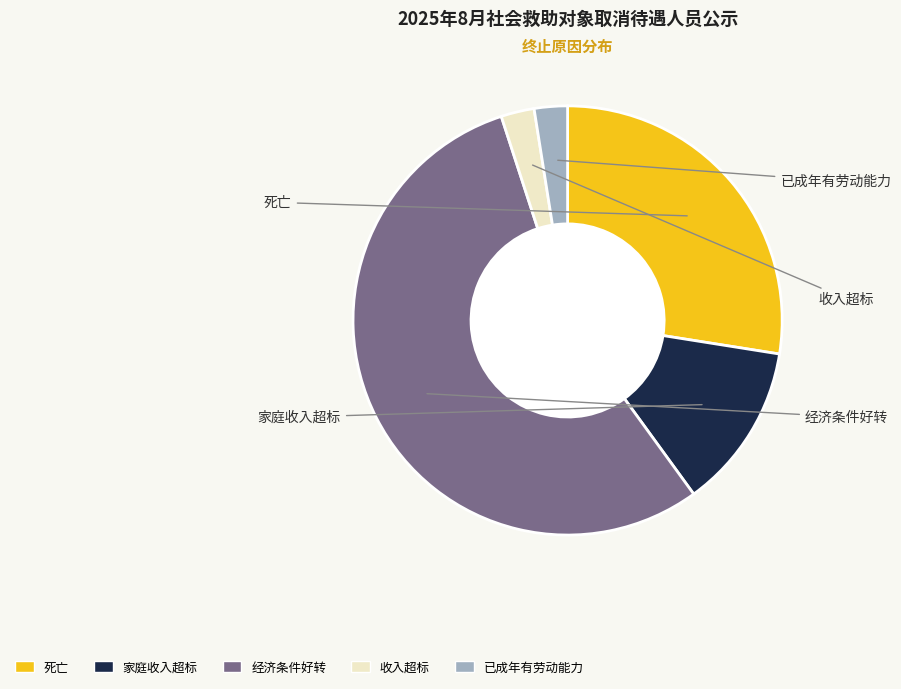

To the nearest percent, what is the difference between the largest and smallest slice percentages?

52%